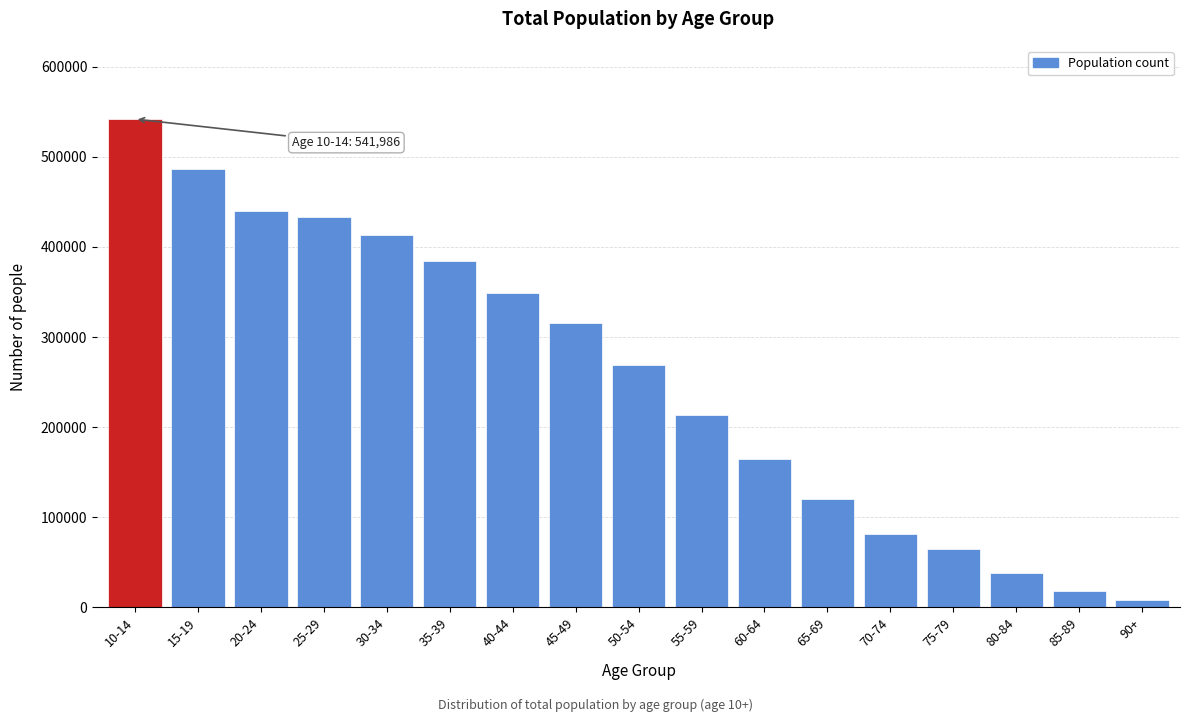

Reading right to left, list all the values displayed in this chart.

8092	17870	38122	64399	81610	120446	164601	213229	268906	316006	349088	384725	412952	433717	439619	486022	541986